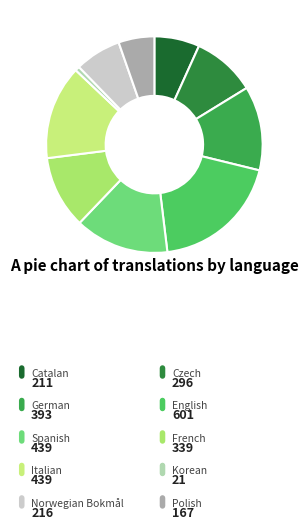

To the nearest percent, what percentage of the pie is Czech?

9%